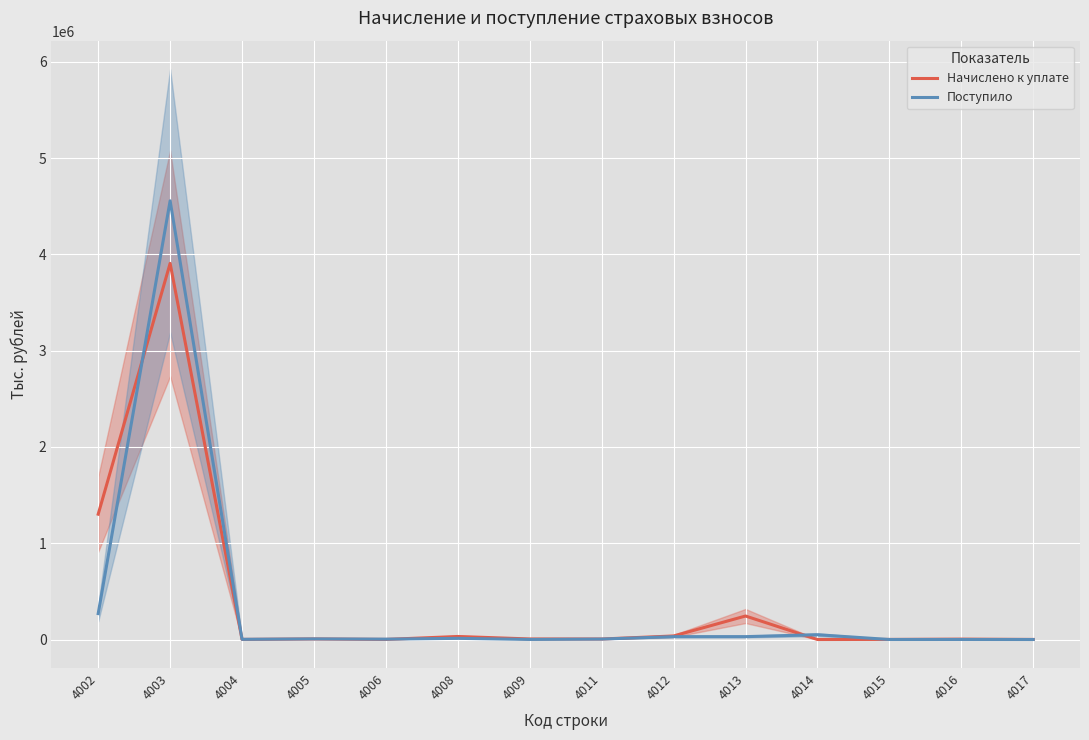

In Начислено к уплате, how many points are lower than both neighbors (excluding endpoints)?

4